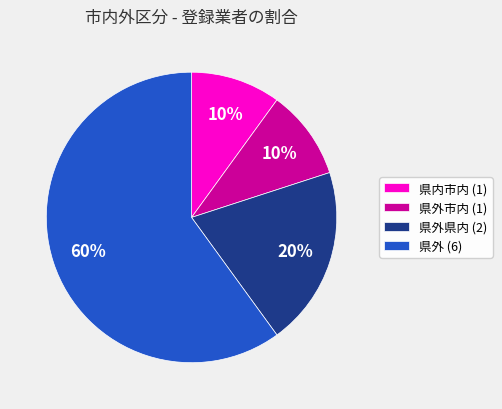

Between 県外 (6) and 県外市内 (1), which is larger?

県外 (6)